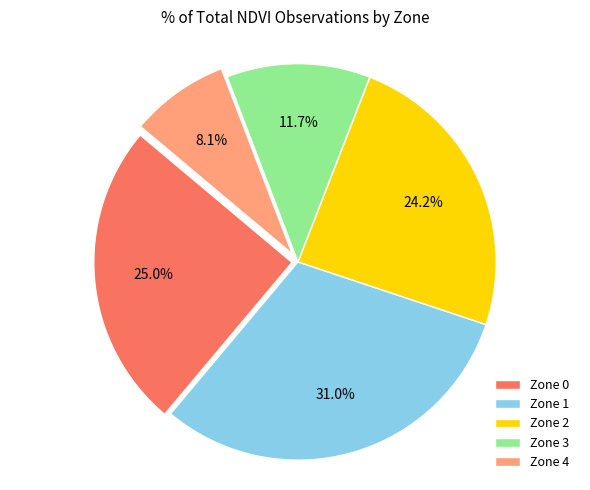

How many slices are in this pie chart?

5